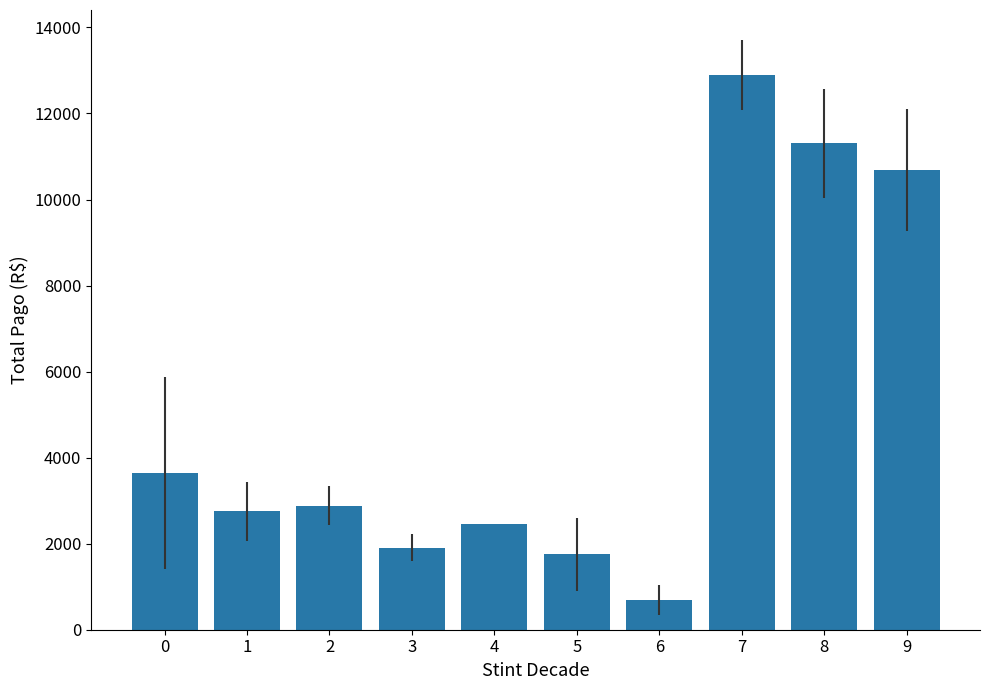

Does the chart contain stacked bars?

No